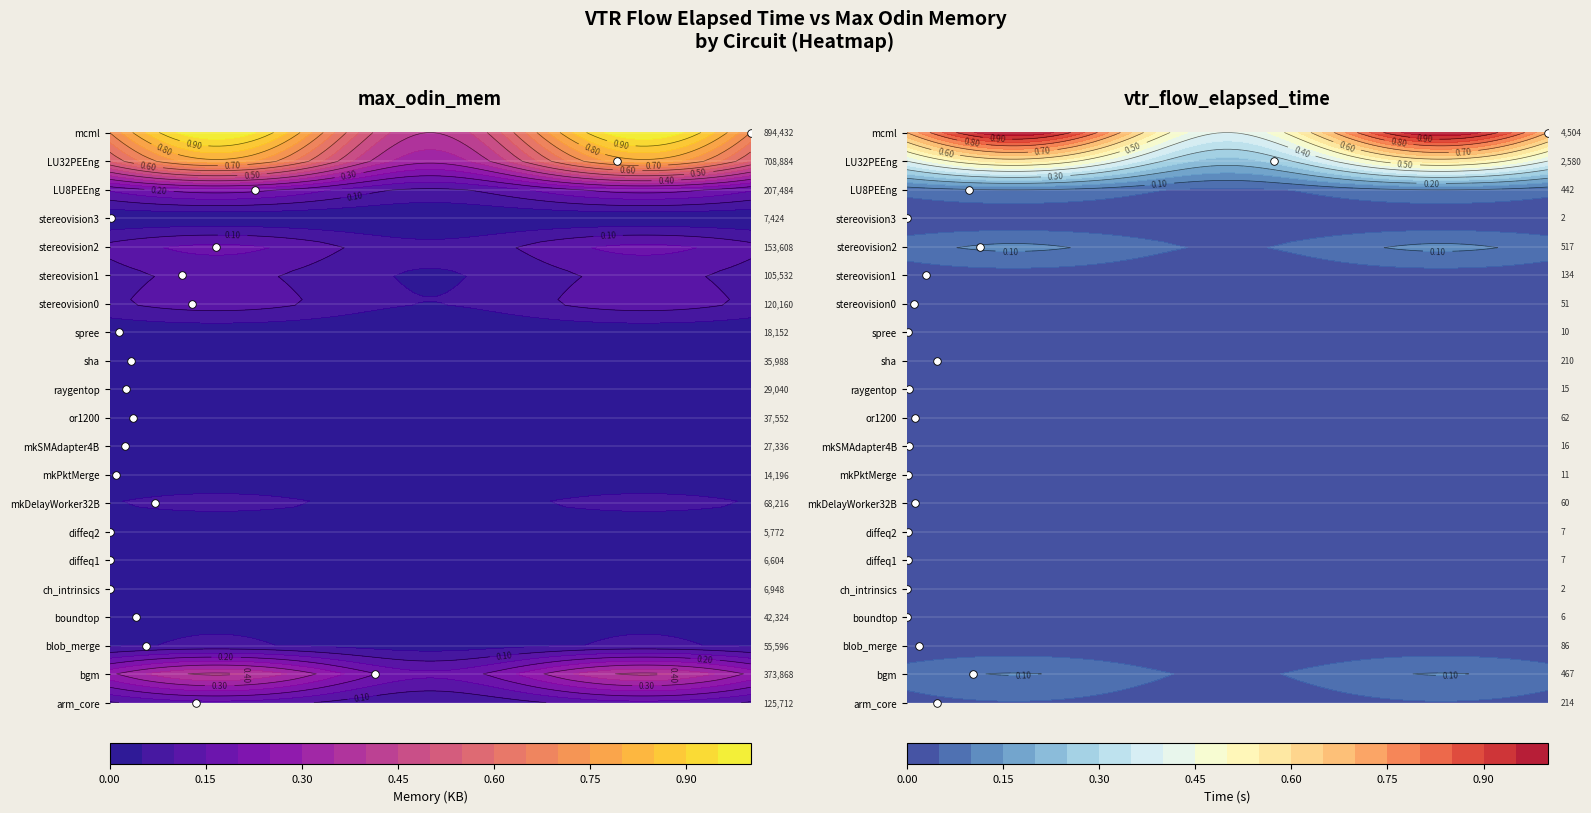

Read the max_odin_mem value at 0.45.

3